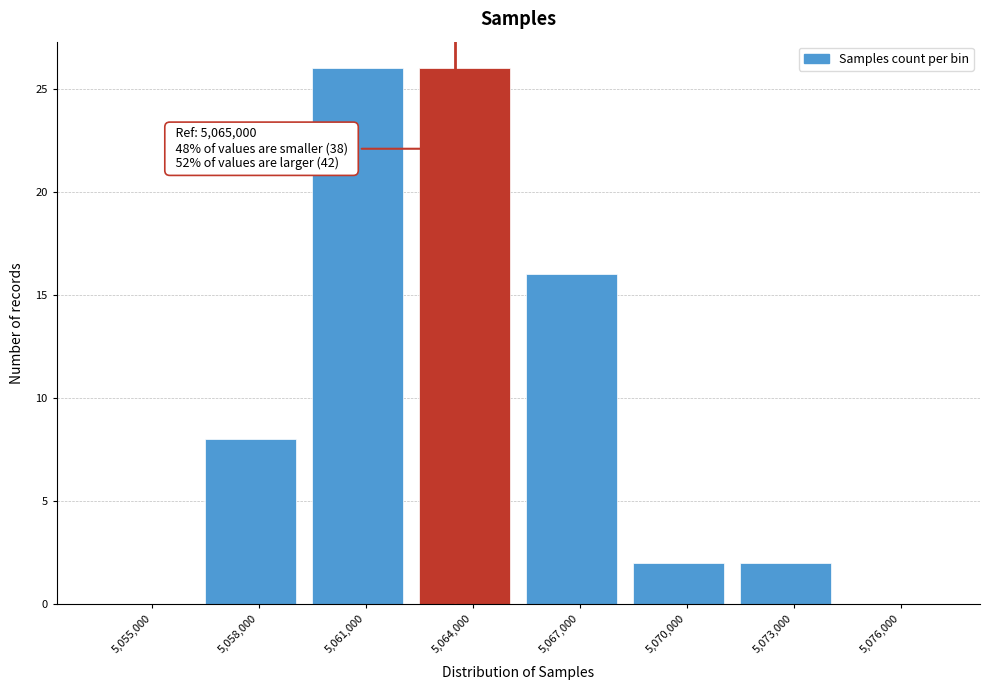

Reading left to right, what are all the values shown in this chart?

5,055,000=0	5,058,000=8	5,061,000=26	5,064,000=26	5,067,000=16	5,070,000=2	5,073,000=2	5,076,000=0